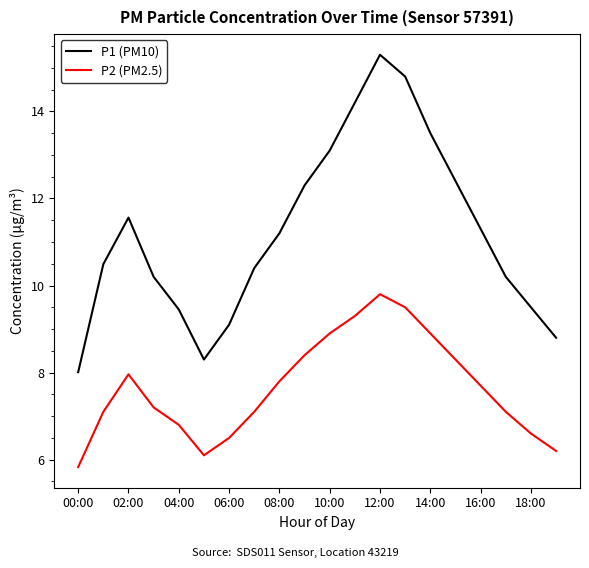

What is the greatest value displayed?

15.3